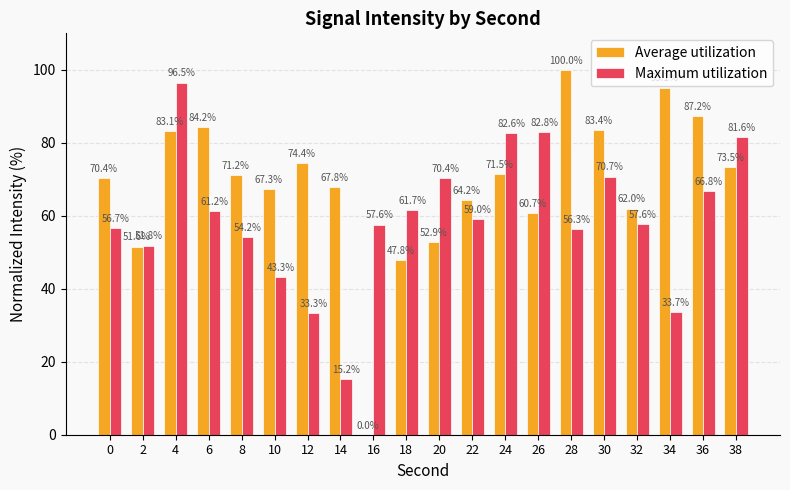

What is the sum of all Maximum utilization values?

1193.0